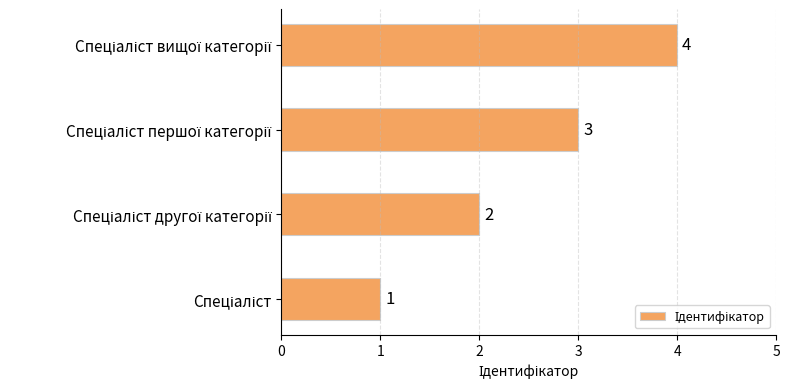

Count the values in the range 2 to 4.

3